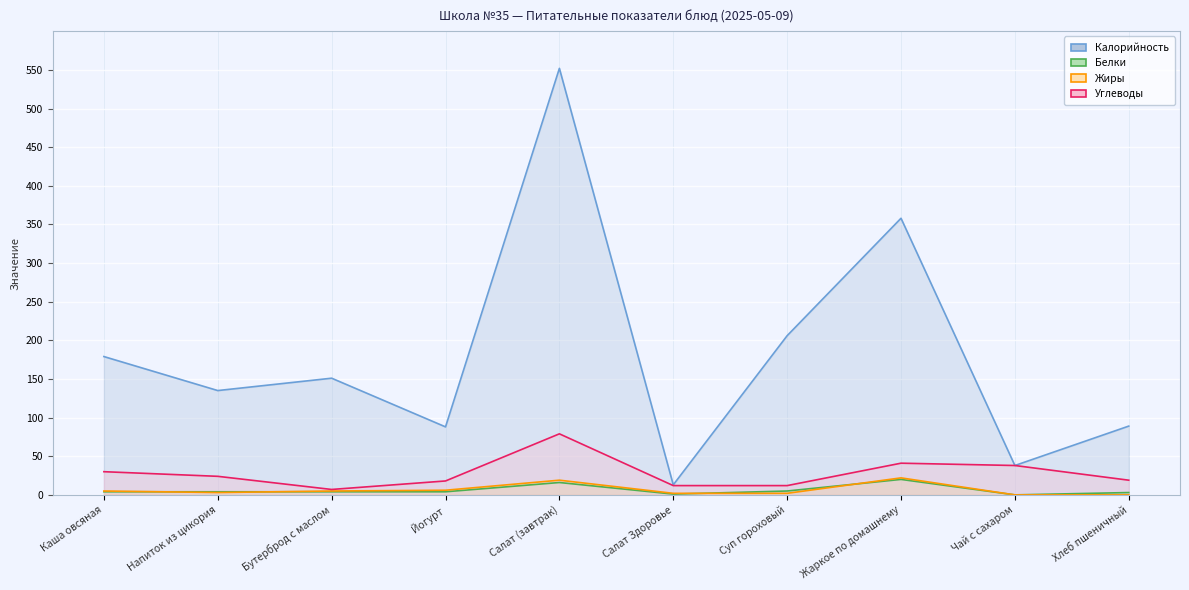

Reading right to left, extract all data points from this chart.

Калорийность: Хлеб пшеничный=89	Чай с сахаром=38	Жаркое по домашнему=358	Суп гороховый=206	Салат Здоровье=13	Салат (завтрак)=552	Йогурт=88	Бутерброд с маслом=151	Напиток из цикория=135	Каша овсяная=179
Белки: Хлеб пшеничный=3	Чай с сахаром=0	Жаркое по домашнему=20	Суп гороховый=5	Салат Здоровье=1	Салат (завтрак)=16	Йогурт=4	Бутерброд с маслом=4	Напиток из цикория=4	Каша овсяная=4
Жиры: Хлеб пшеничный=0	Чай с сахаром=0	Жаркое по домашнему=22	Суп гороховый=2	Салат Здоровье=2	Салат (завтрак)=19	Йогурт=6	Бутерброд с маслом=5	Напиток из цикория=3	Каша овсяная=5
Углеводы: Хлеб пшеничный=19	Чай с сахаром=38	Жаркое по домашнему=41	Суп гороховый=12	Салат Здоровье=12	Салат (завтрак)=79	Йогурт=18	Бутерброд с маслом=7	Напиток из цикория=24	Каша овсяная=30